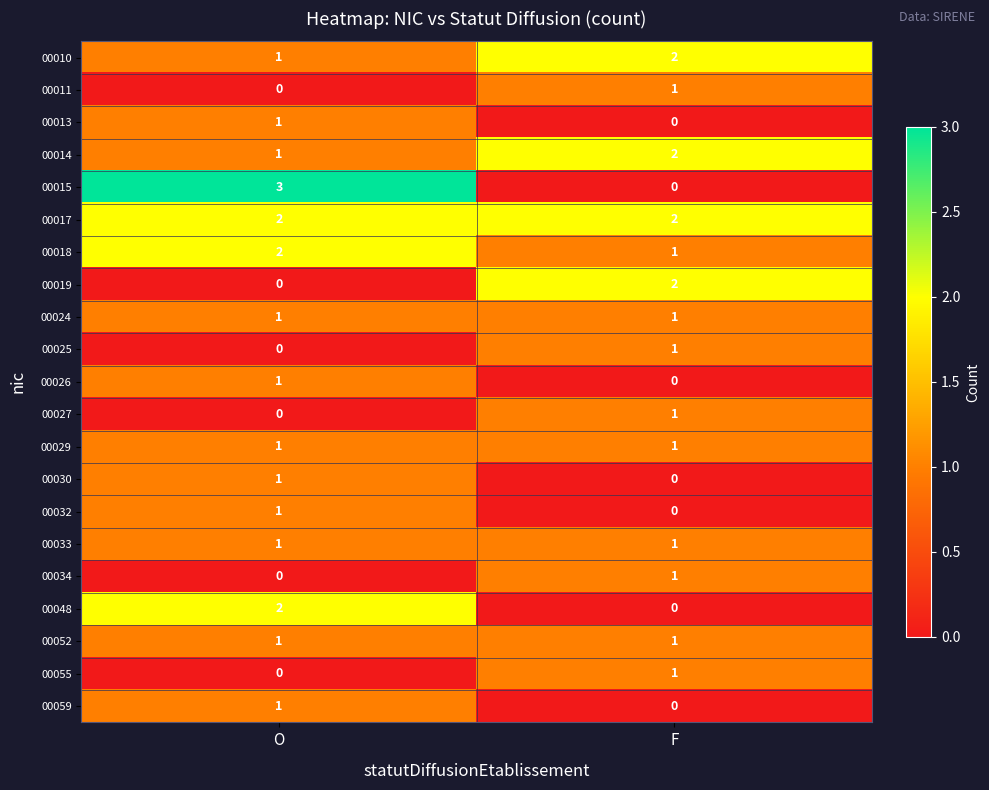

What is the greatest value displayed?

3